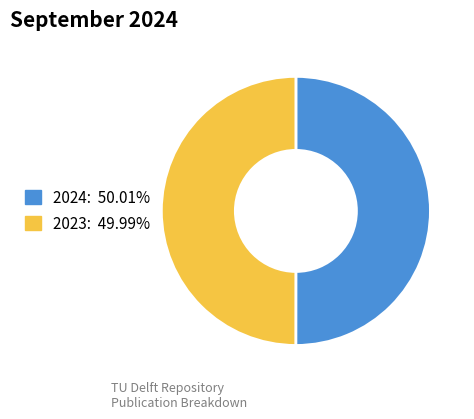

Approximately how many times larger is the value at 2024 compared to 2023?

1.0